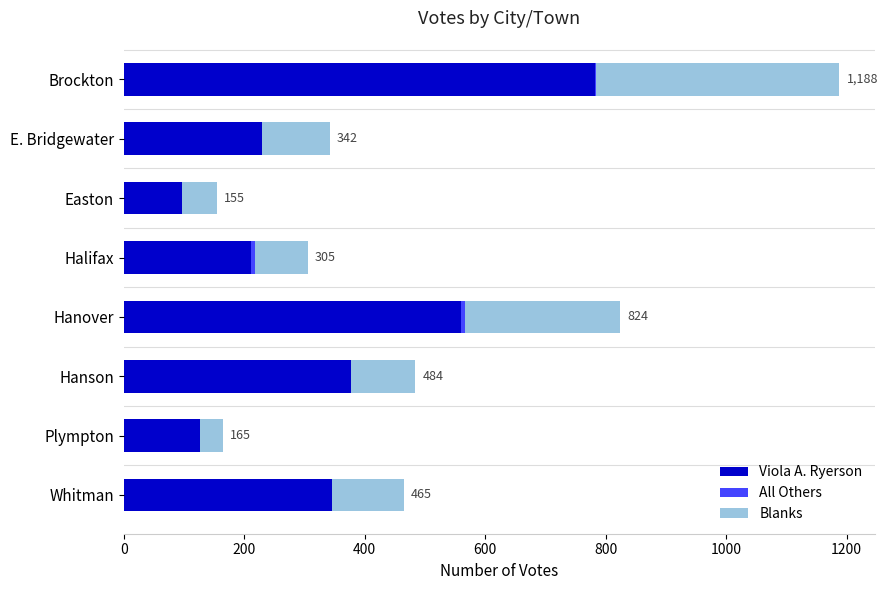

At which label does Viola A. Ryerson reach its peak?

Brockton